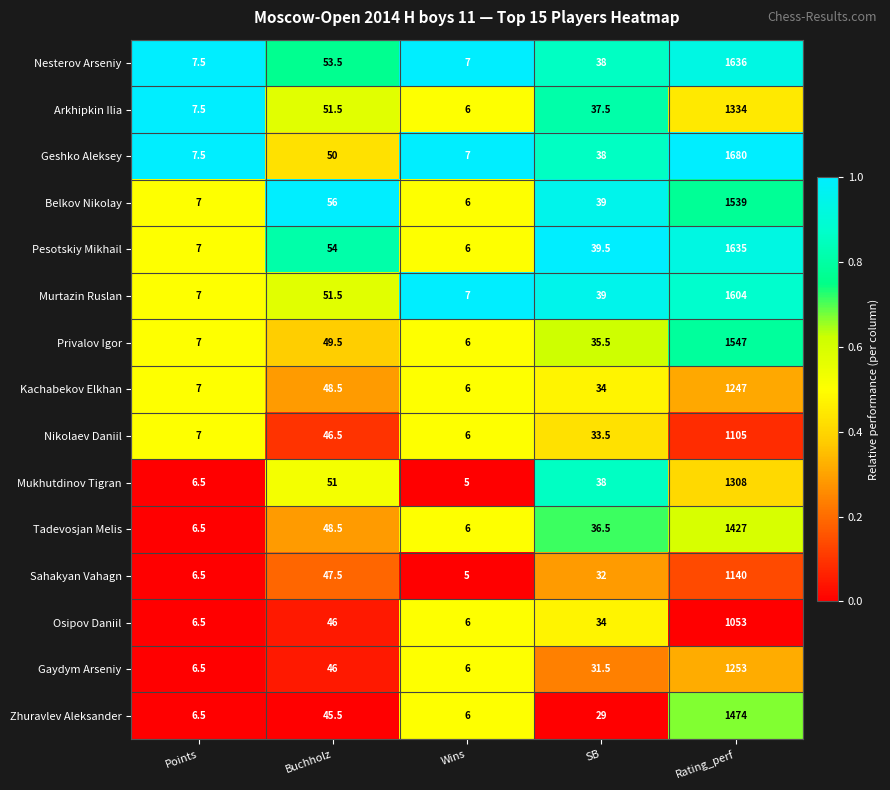

Which series has the largest total across all categories?

Geshko Aleksey